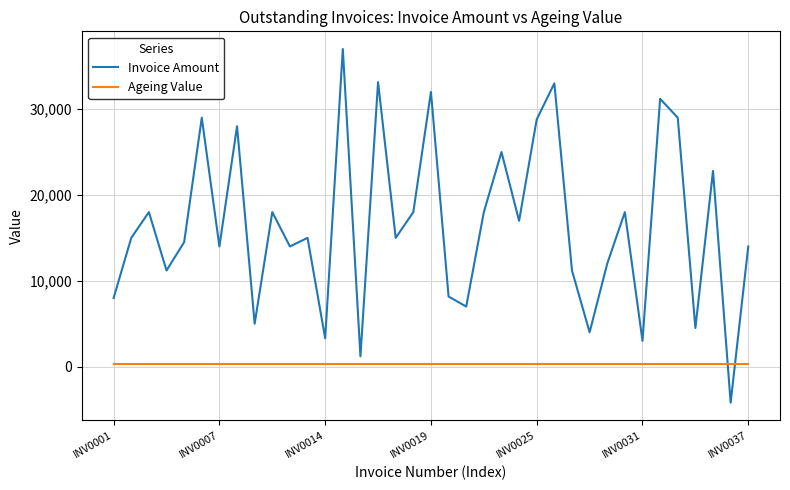

Which series has the largest total across all categories?

Invoice Amount